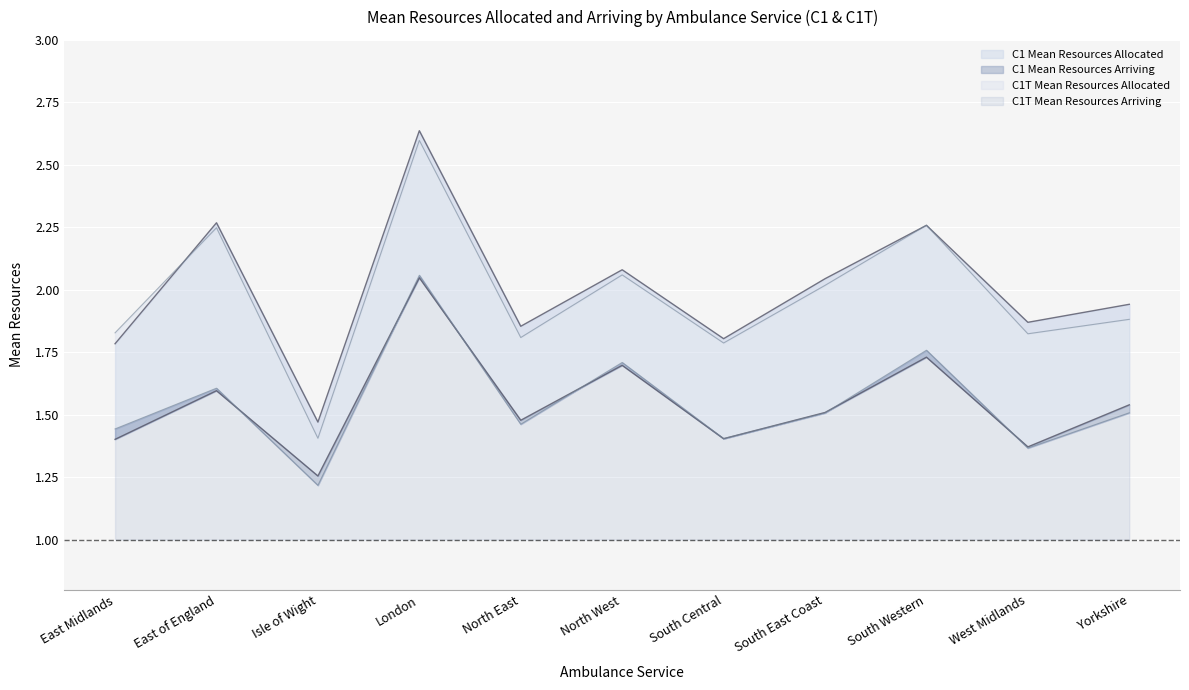

Is the value of C1T Mean Resources Allocated at London greater than the value of C1T Mean Resources Arriving at South Central?

Yes